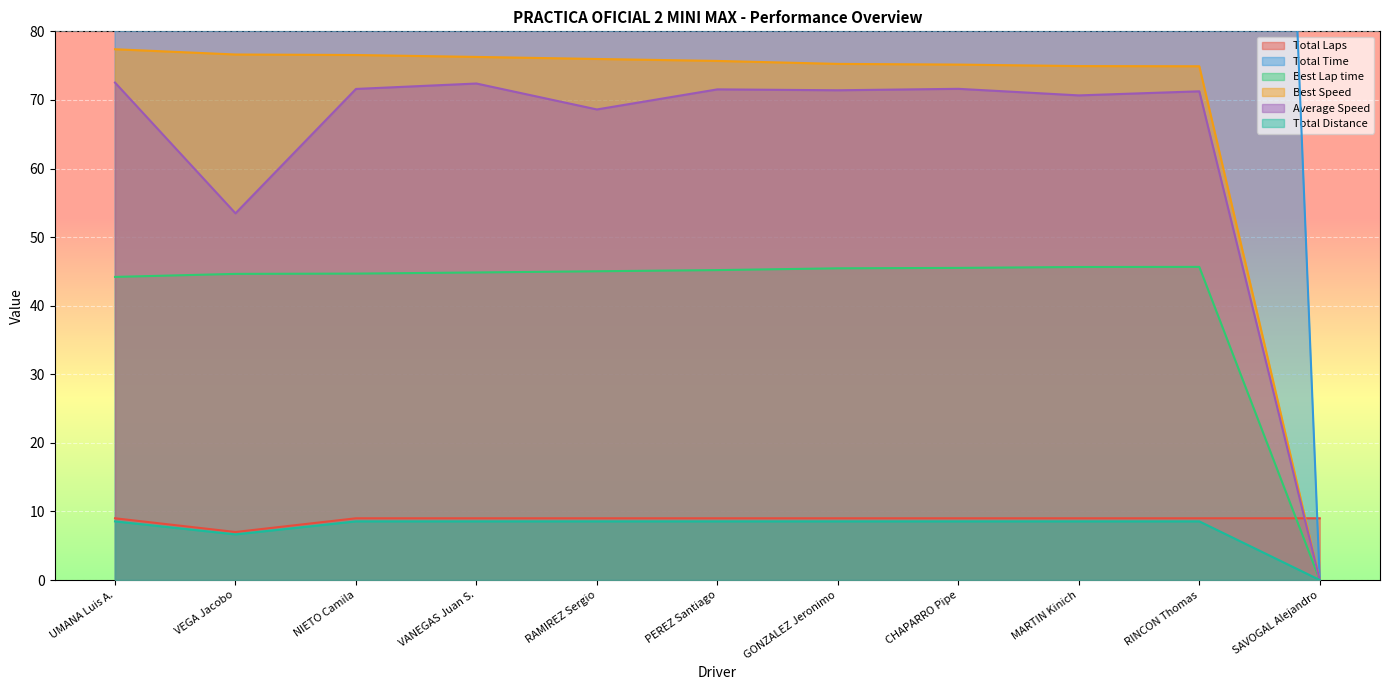

Which series has the largest range (max minus min)?

Total Time